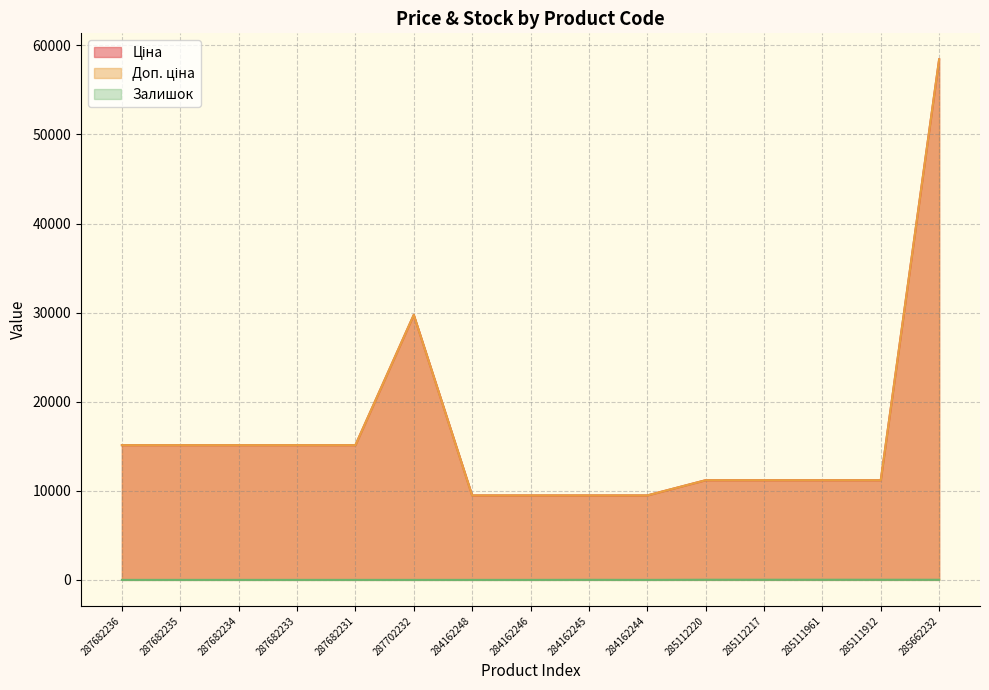

How many values in the Доп. ціна series exceed 11188?

11